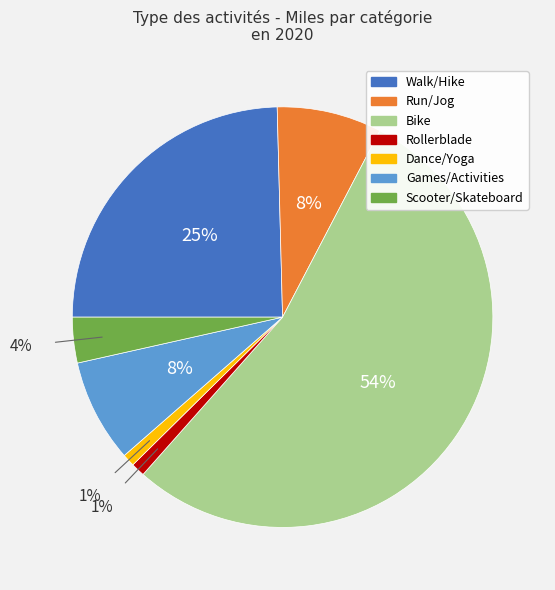

Combined, do Scooter/Skateboard and Dance/Yoga account for over 50%?

No